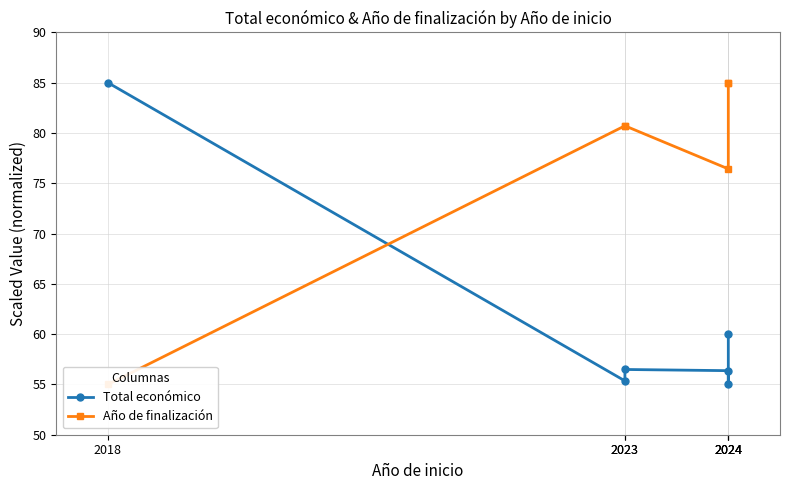

The value of Total económico at 2023 is 28.8. True or false?

False